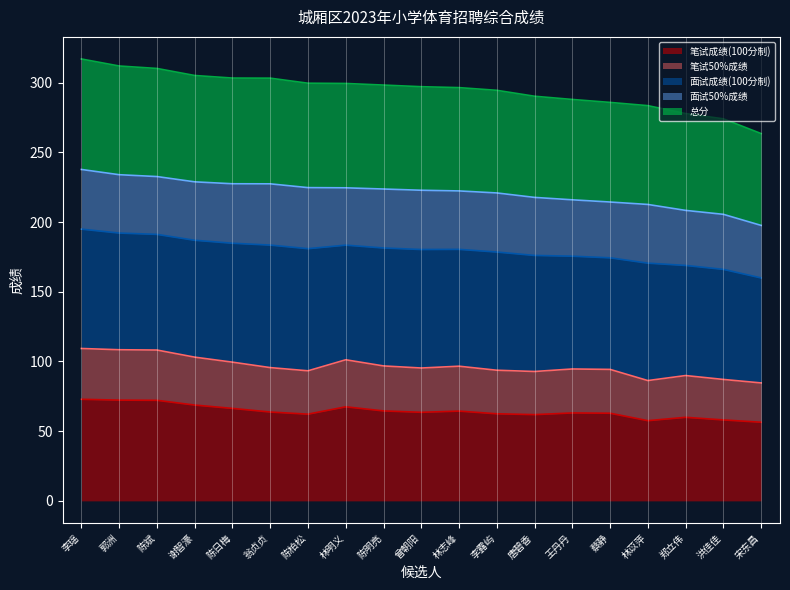

At which label does 笔试50%成绩 reach its peak?

李瑶